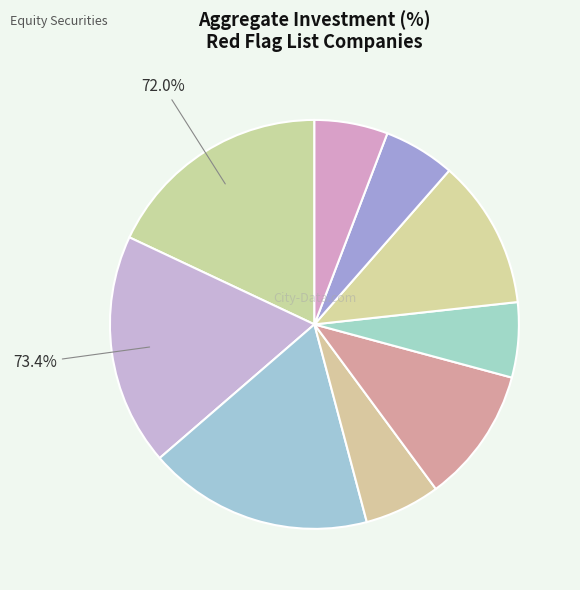

Is it true that INDUSIND BANK LIMITED is 31% of the pie?

False